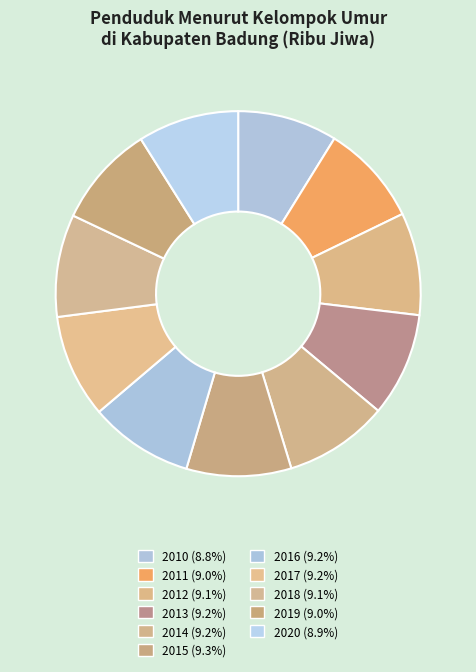

How many slices are in this pie chart?

11